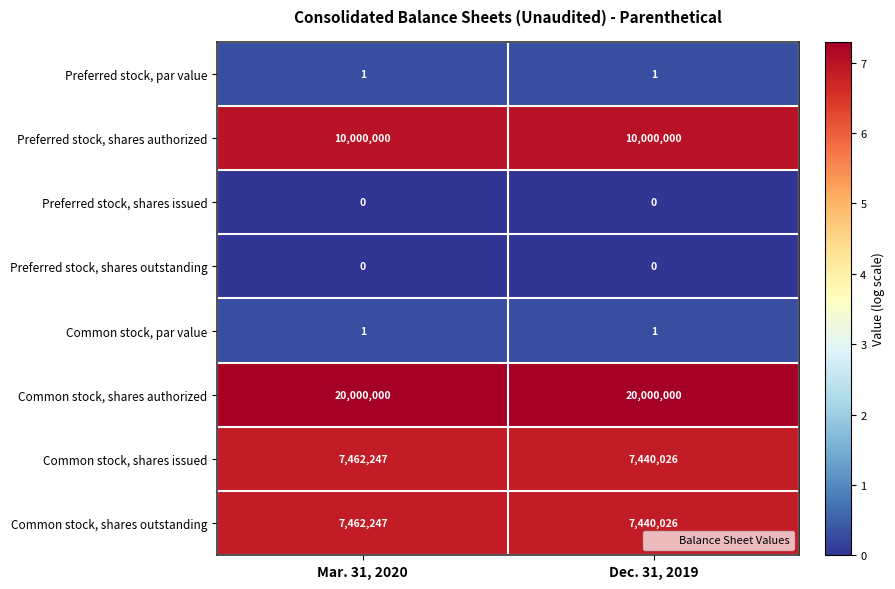

What is the total value across all series at Dec. 31, 2019?

44880054